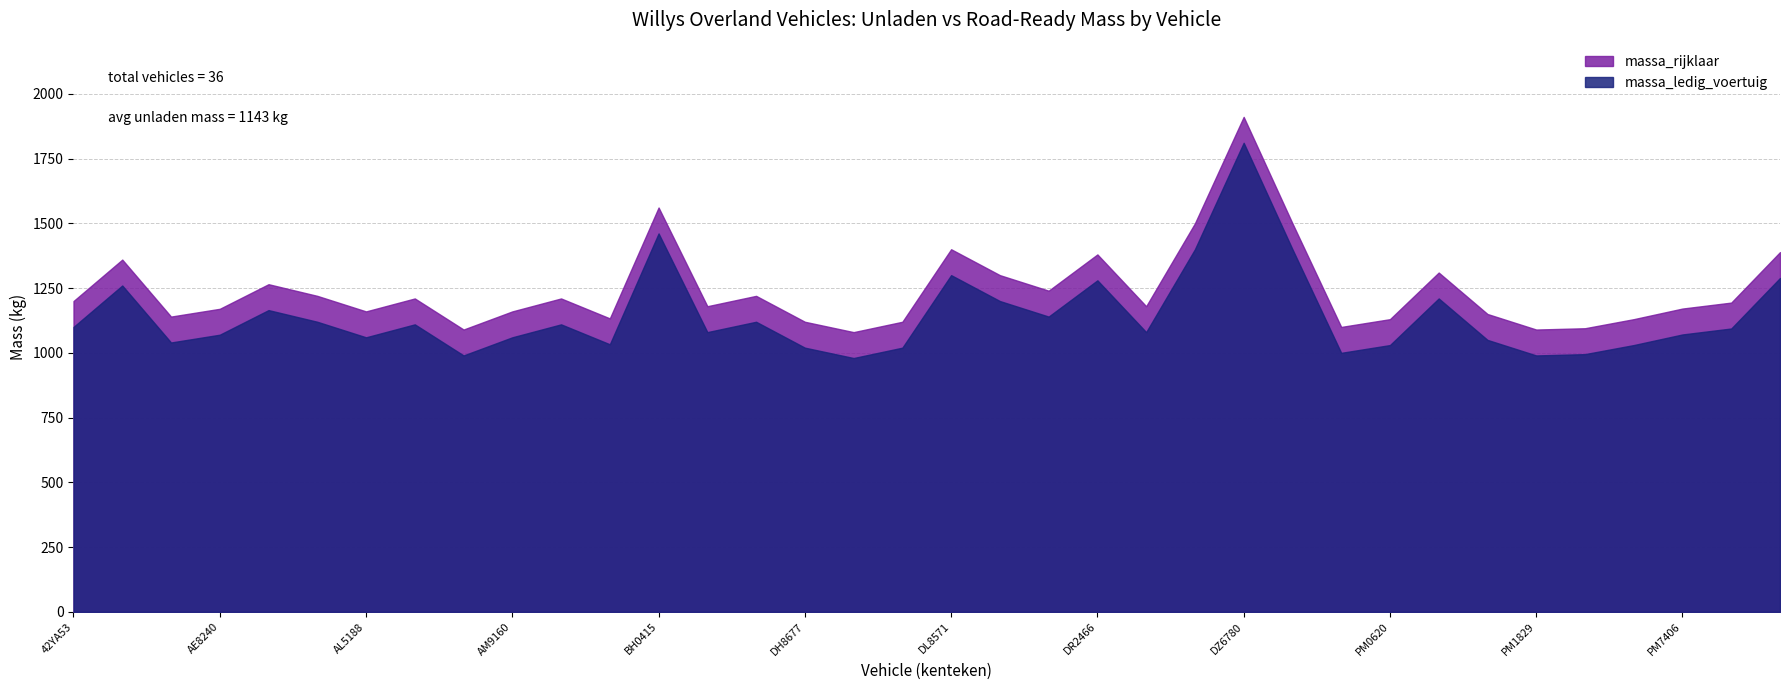

What is the total value across all series at AH7429?

2340